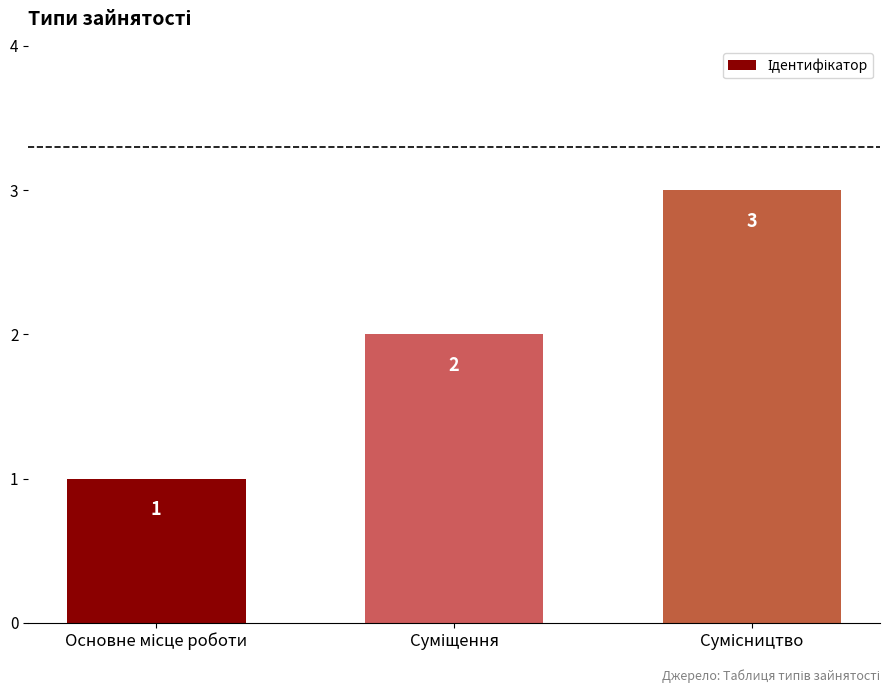

Count the number of data series in this chart.

1